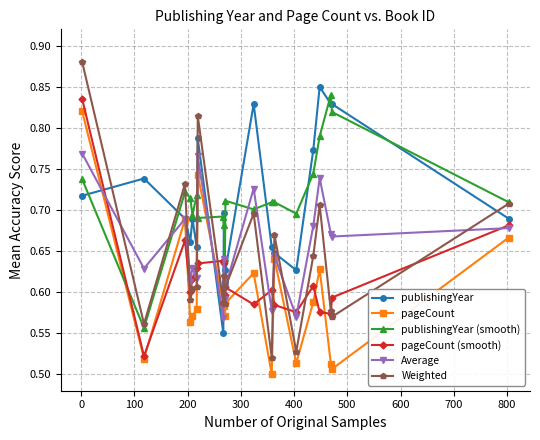

True or false: pageCount has more than 1 points higher than both neighbors.

True